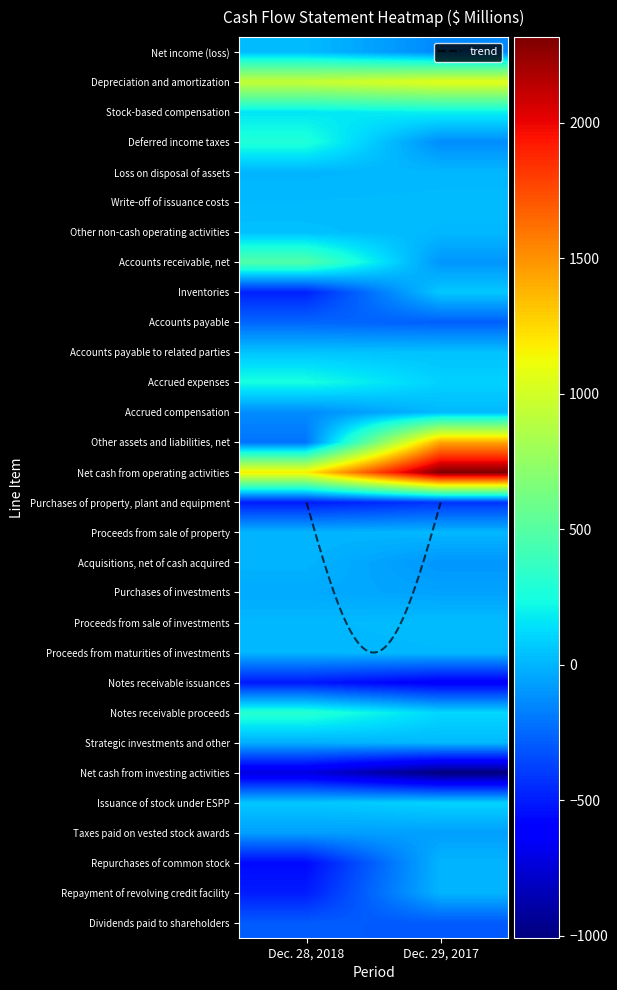

What is the highest value of the Other assets and liabilities, net series?

1425